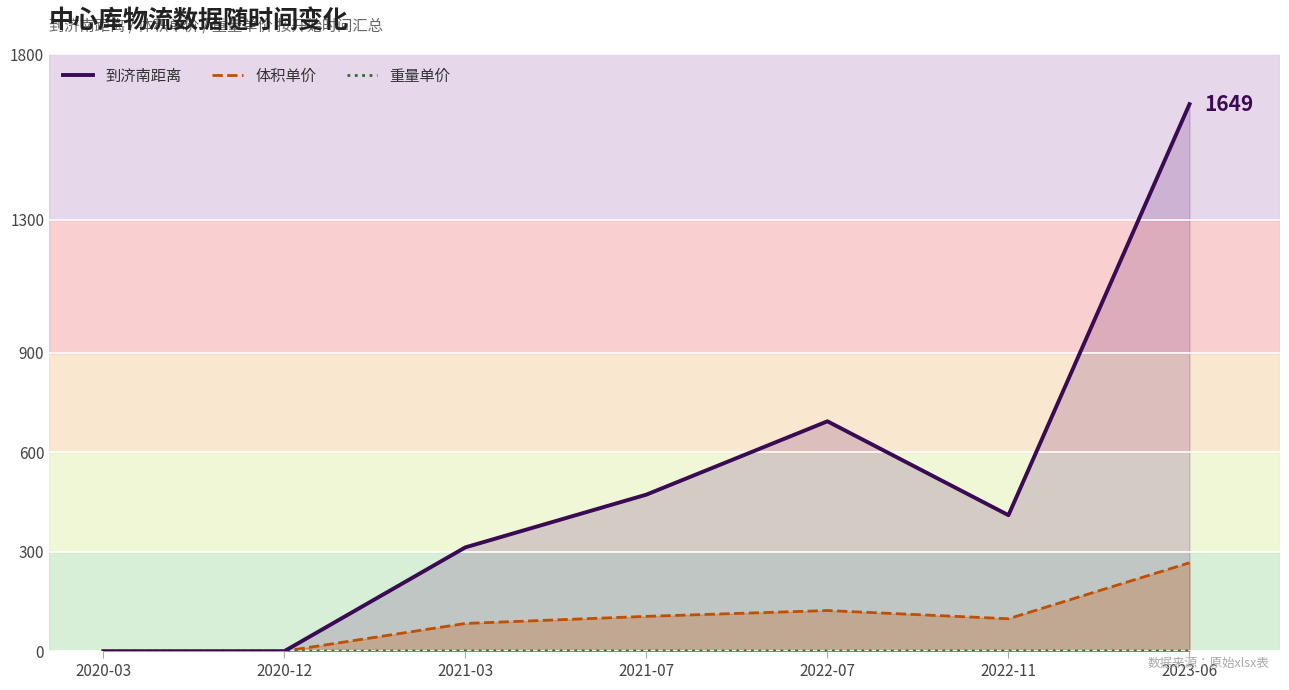

Which series has the widest spread of values?

到济南距离